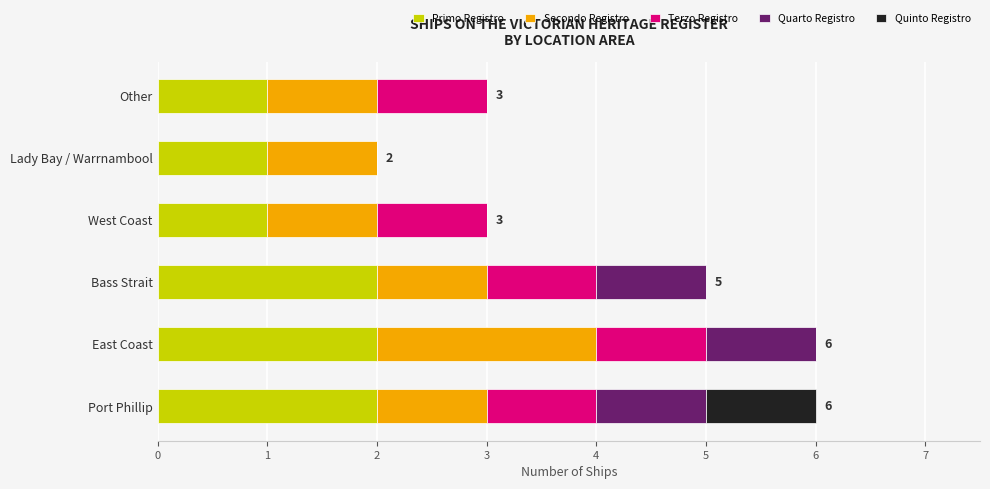

What is the total value across all series at Bass Strait?

5